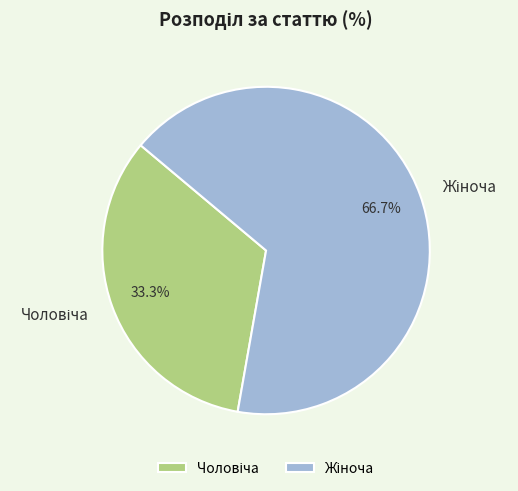

Does Чоловіча account for over 50% of the chart?

No